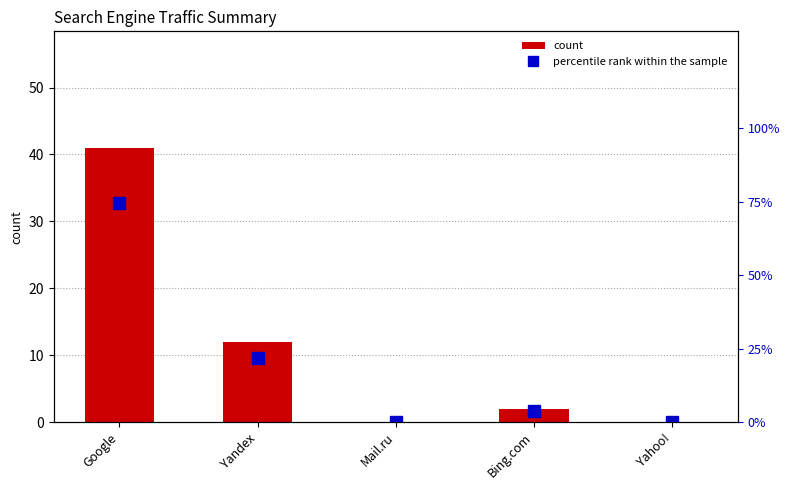

Reading left to right, extract all data points from this chart.

count: 41.0	12.0	0.0	2.0	0.0
percentile rank within the sample: 74.5	21.8	0.0	3.6	0.0